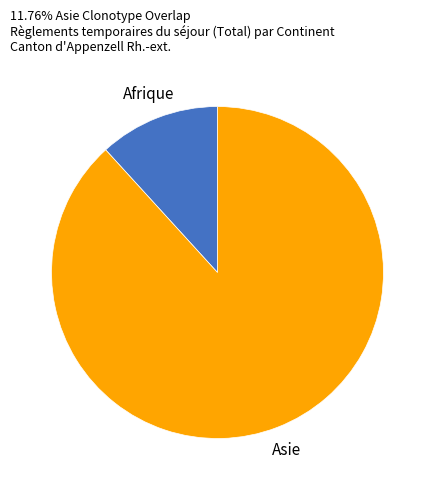

Is it true that Afrique is 12% of the pie?

True